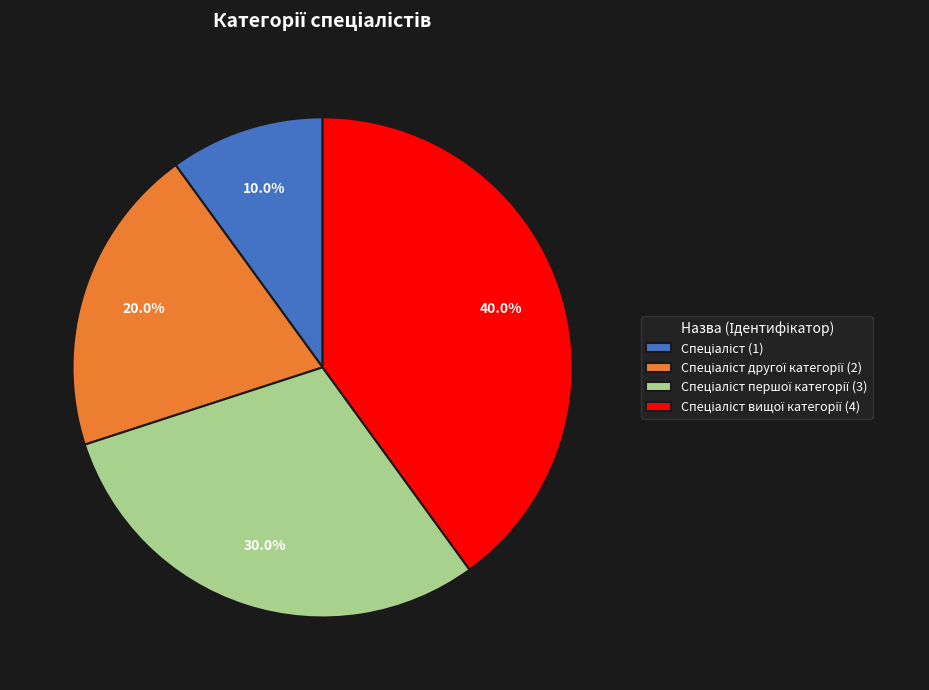

Count the number of slices in the pie.

4